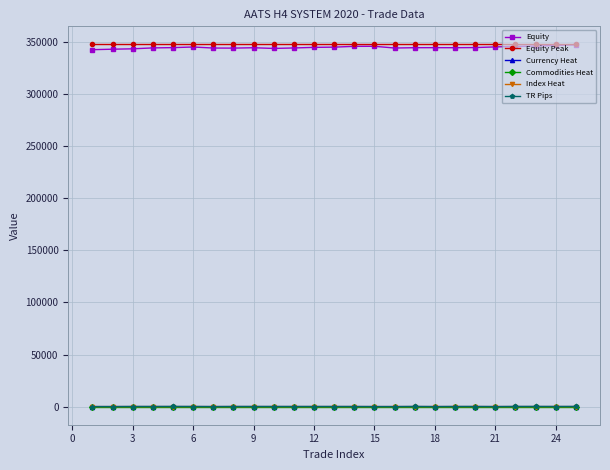

What is the highest value of the Equity Peak series?

347840.0